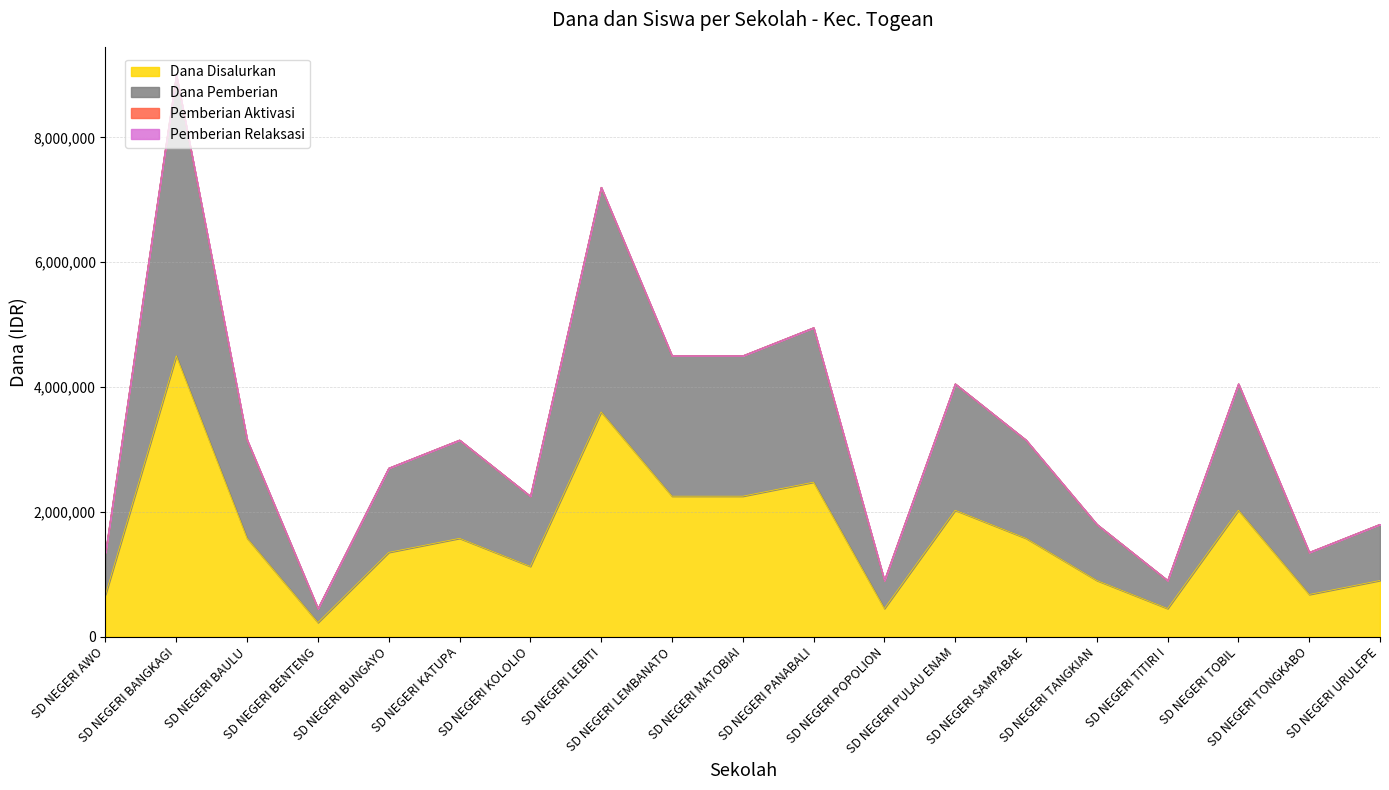

What is the label of the 5th point from the right?

SD NEGERI TANGKIAN